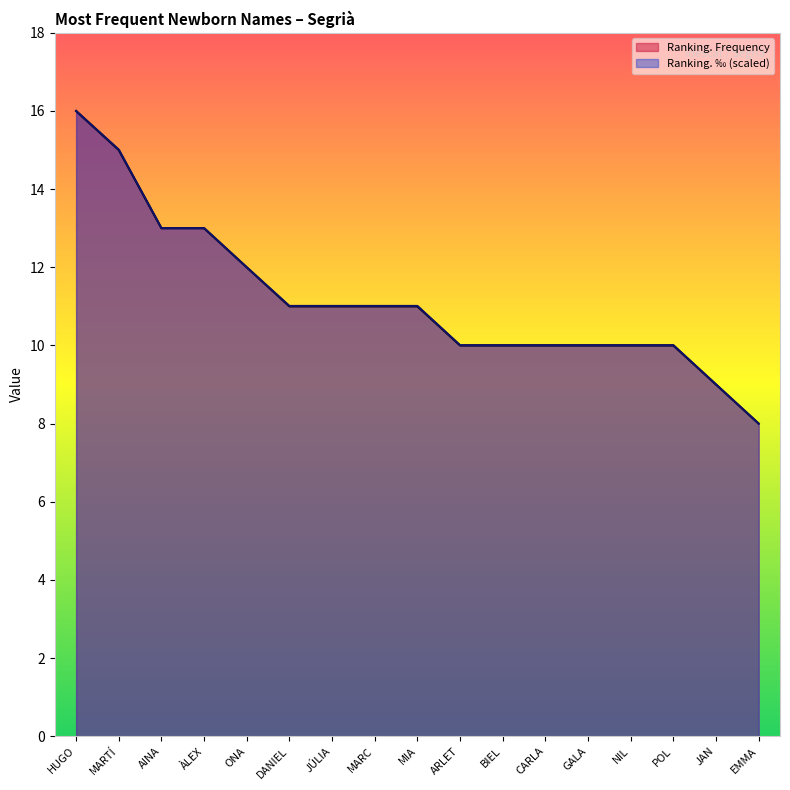

Which series has the largest total across all categories?

Ranking. Permille